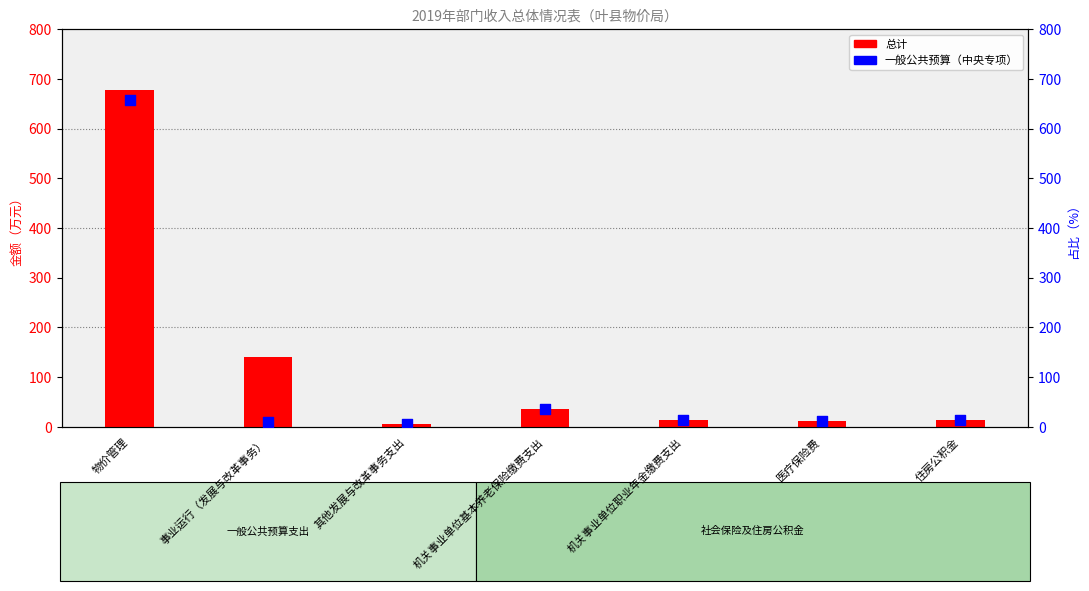

Which series reaches the maximum Y coordinate?

总计